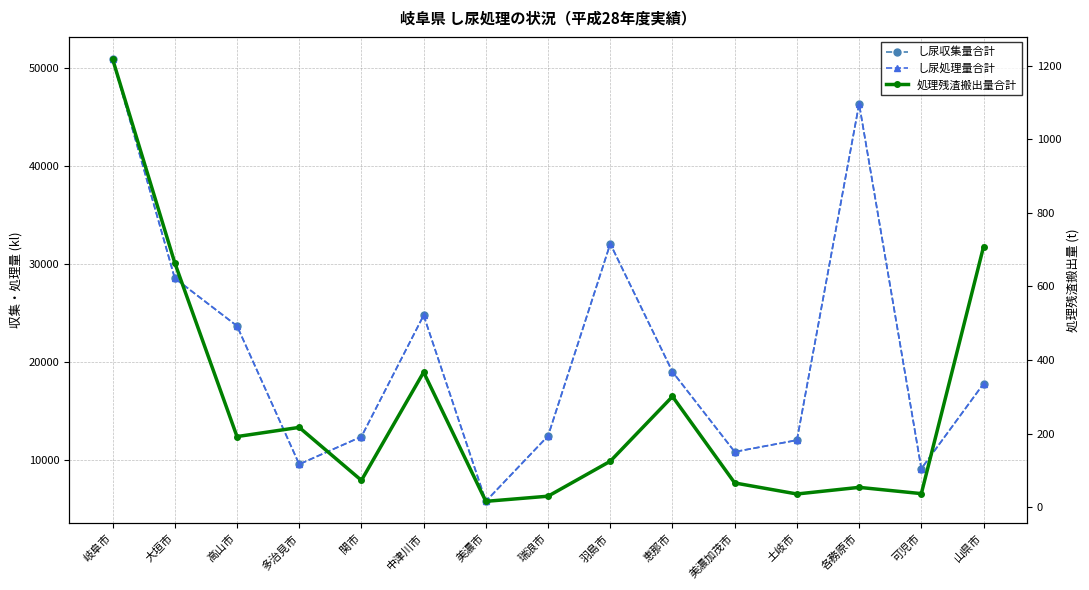

In 処理残渣搬出量合計, how many points are lower than both neighbors (excluding endpoints)?

5